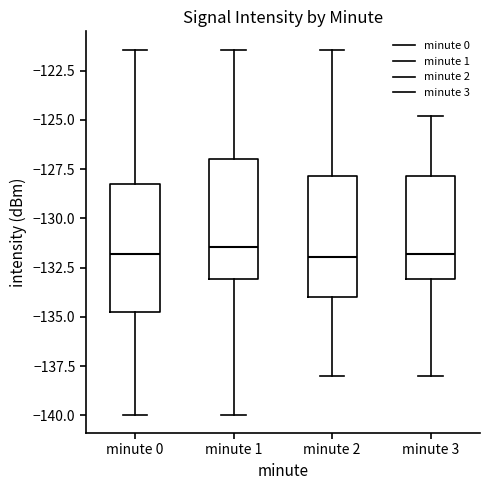

Reading left to right, transcribe this box plot: for each box, give where its median line is, the range the box spans, and where its two whiskers end, as read against the y-axis. The values are not printed on the chart, so give them approximately, as read against the axis.

minute 0: median -132.0, box -134.5 to -128.5, whiskers -140.0 to -121.5
minute 1: median -131.5, box -133.0 to -127.0, whiskers -140.0 to -121.5
minute 2: median -132.0, box -134.0 to -128.0, whiskers -138.0 to -121.5
minute 3: median -132.0, box -133.0 to -128.0, whiskers -138.0 to -125.0